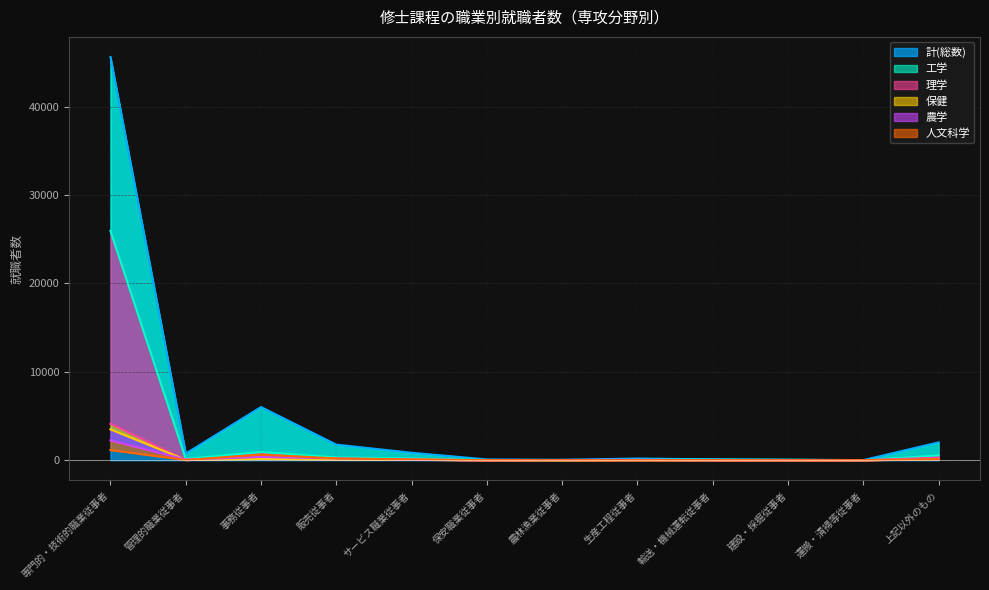

What is the average value of the 農学 series?

269